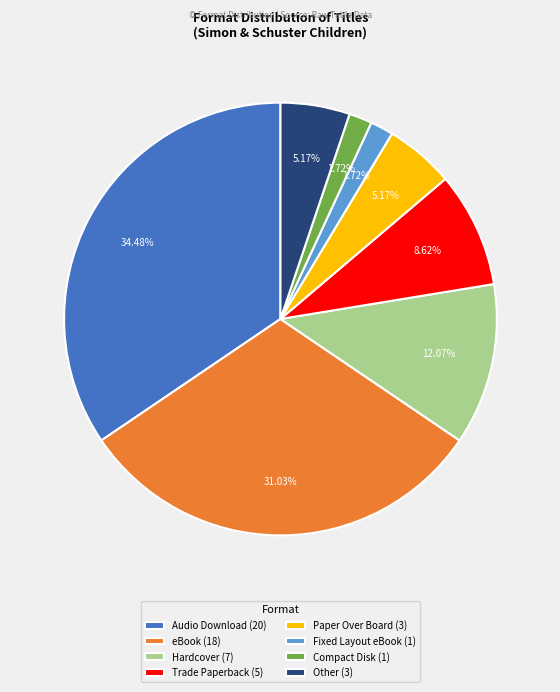

To the nearest percent, what is the combined percentage of Trade Paperback and Fixed Layout eBook?

10%